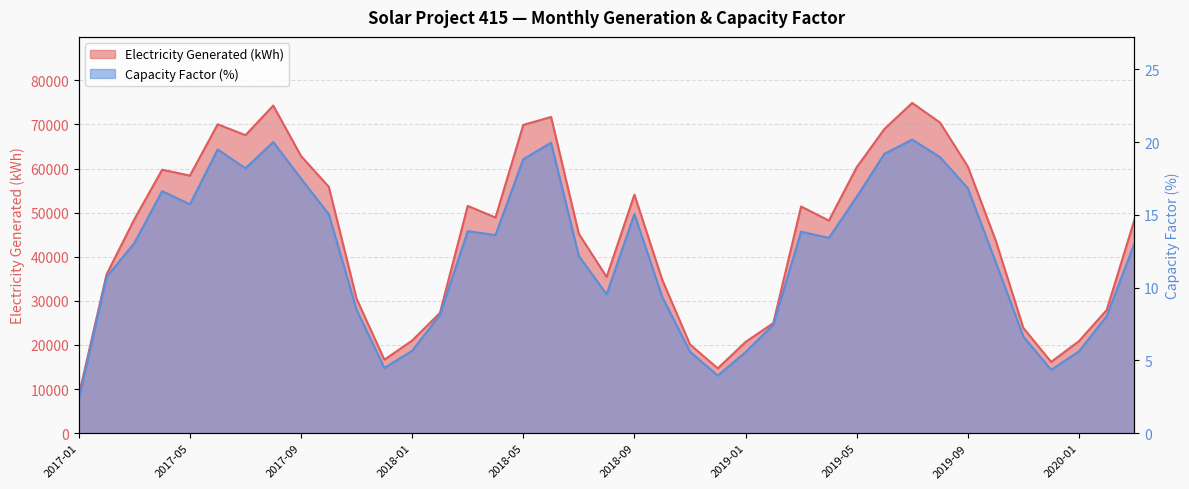

True or false: Electricity Generated (kWh) has a value of 82415.4 at 2018-03.

False